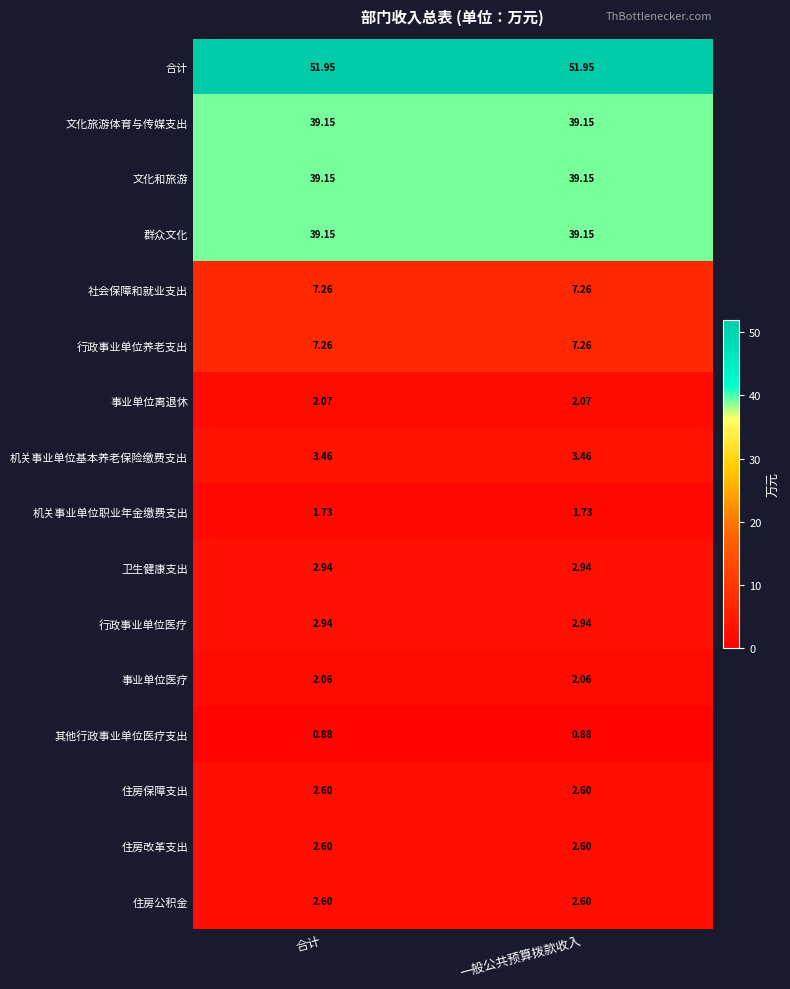

Is the value of 行政事业单位医疗 at 一般公共预算拨款收入 greater than the value of 事业单位医疗 at 一般公共预算拨款收入?

Yes